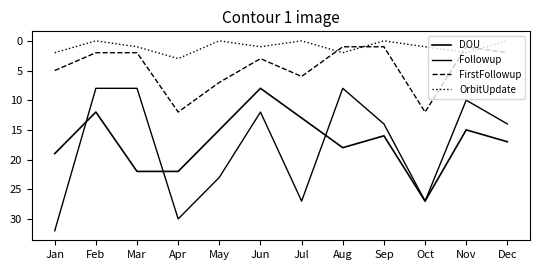

True or false: Followup and OrbitUpdate cross at least once.

False